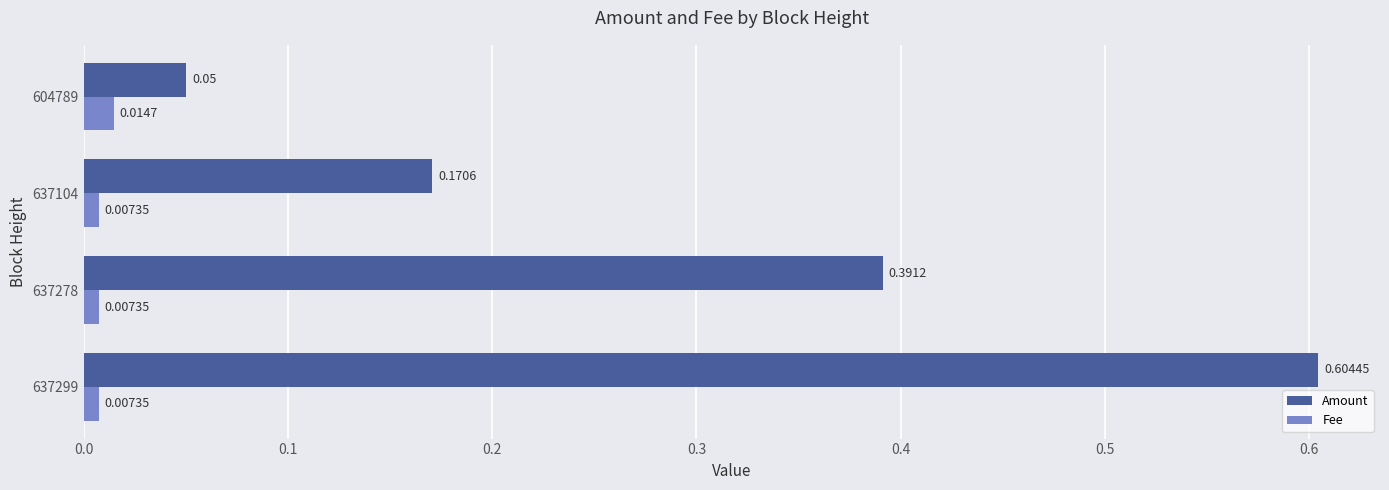

Rank the series at 637299 from highest to lowest value.

Amount, Fee